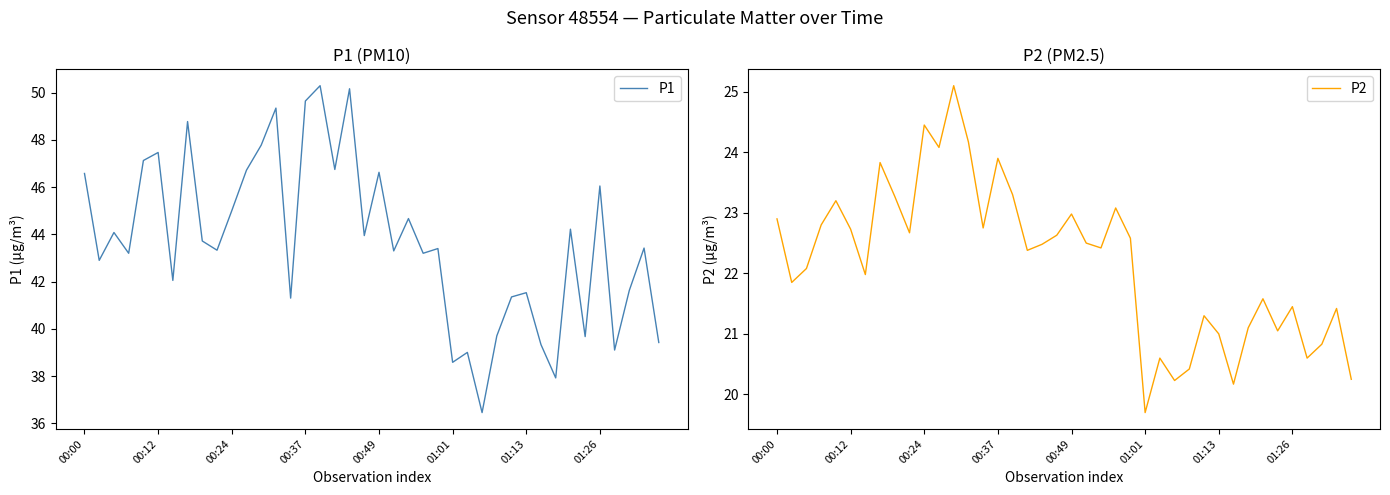

What is the lowest value of the P1 series?

36.5